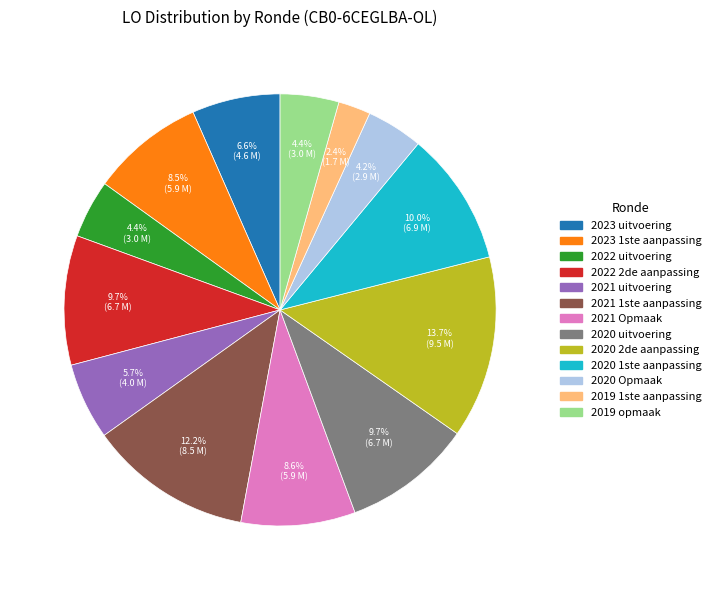

Between 2023 1ste aanpassing and 2022 uitvoering, which is larger?

2023 1ste aanpassing